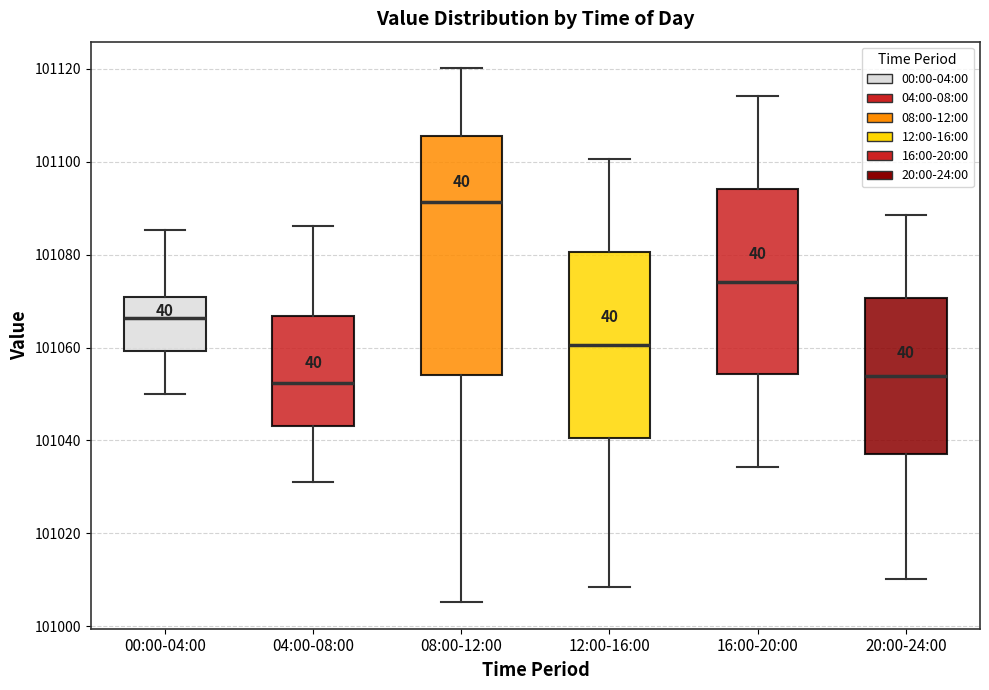

Reading left to right, transcribe this box plot: for each box, give where its median line is, the range the box spans, and where its two whiskers end, as read against the y-axis. The values are not printed on the chart, so give them approximately, as read against the axis.

00:00-04:00: median 101066, box 101060 to 101070, whiskers 101050 to 101086
04:00-08:00: median 101052, box 101044 to 101066, whiskers 101032 to 101086
08:00-12:00: median 101092, box 101054 to 101106, whiskers 101006 to 101120
12:00-16:00: median 101060, box 101040 to 101080, whiskers 101008 to 101100
16:00-20:00: median 101074, box 101054 to 101094, whiskers 101034 to 101114
20:00-24:00: median 101054, box 101038 to 101070, whiskers 101010 to 101088